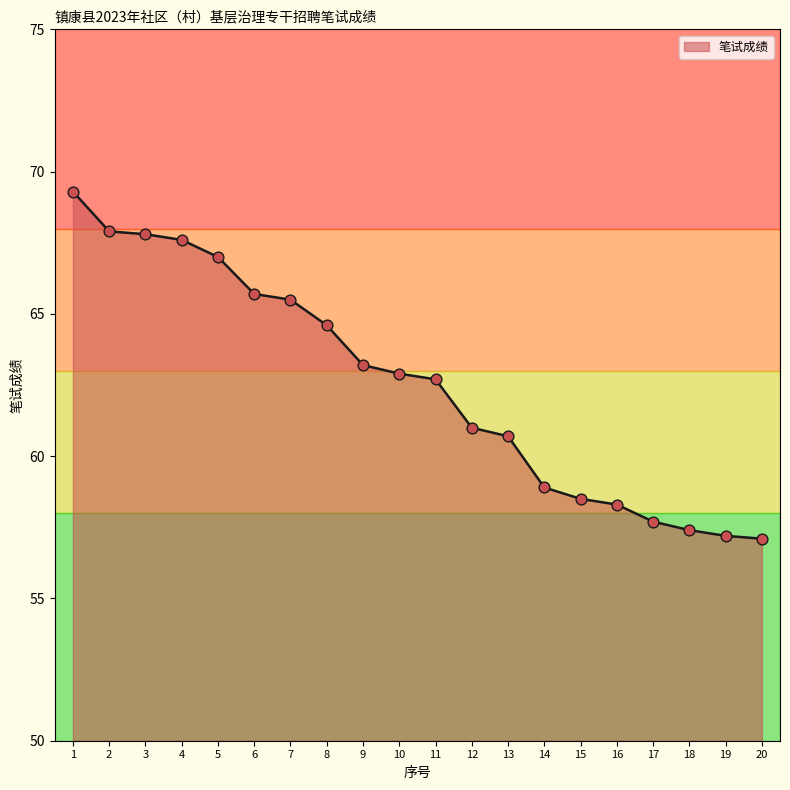

What is the ratio of the value at 2 to the value at 5?

1.0